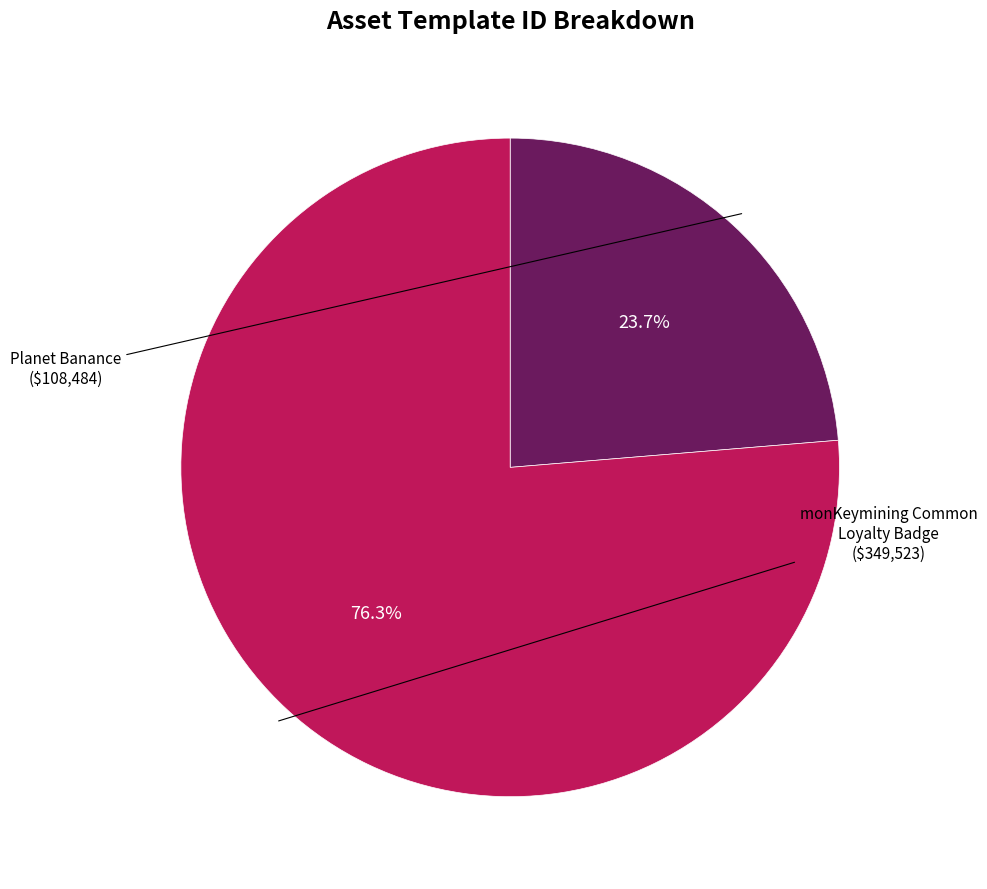

Between monKeymining Common Loyalty Badge and Planet Banance, which is larger?

monKeymining Common Loyalty Badge